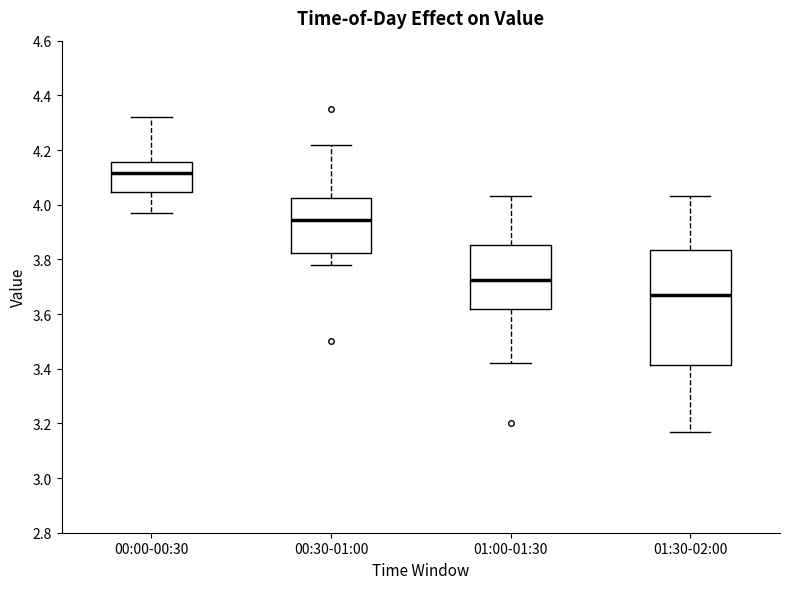

Where is the upper edge of the box for 00:30-01:00 on the y-axis? The values are not printed on the chart, so give them approximately, as read against the axis.

4.02